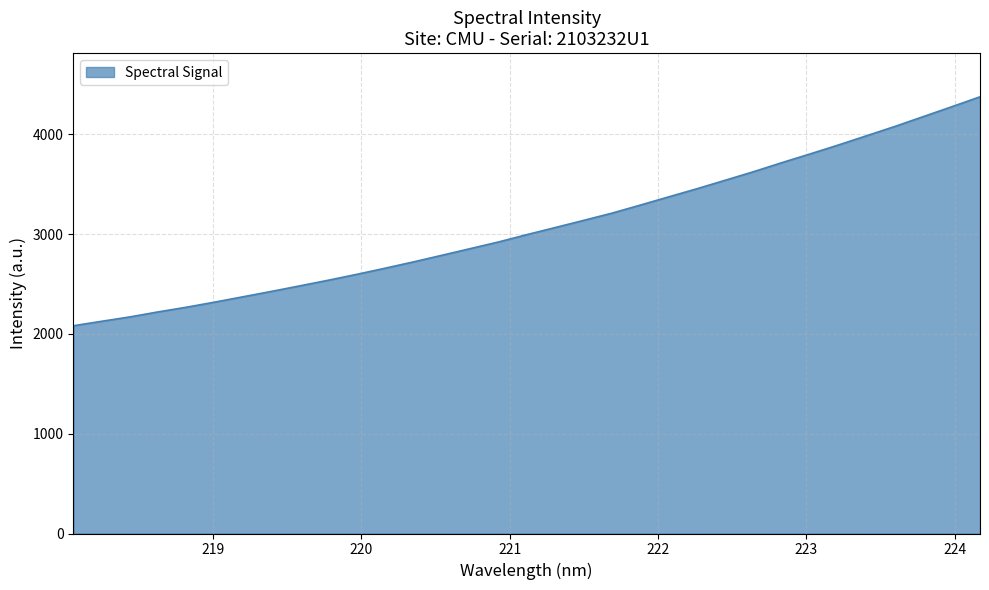

What is the greatest value displayed?

4375.5